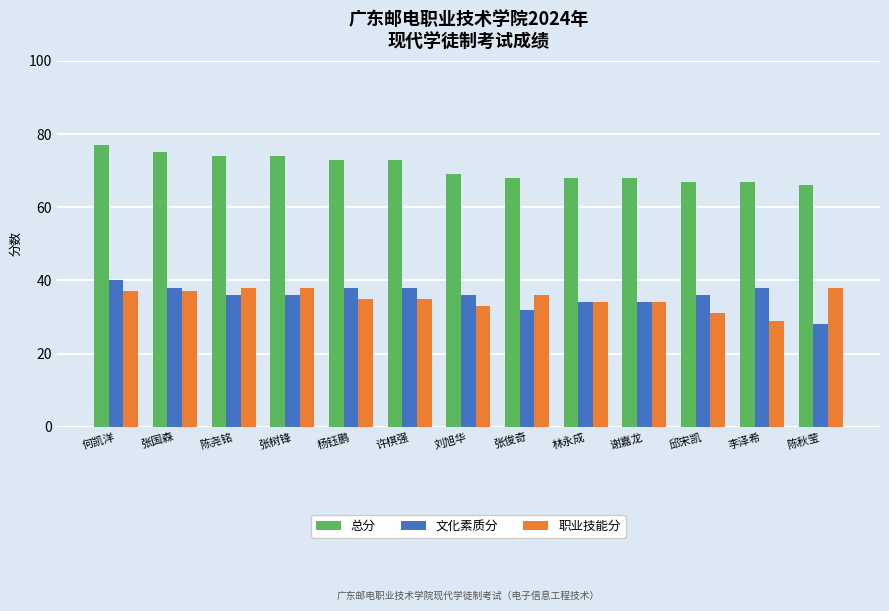

Where is 职业技能分 nearest to the value 33?

刘旭华